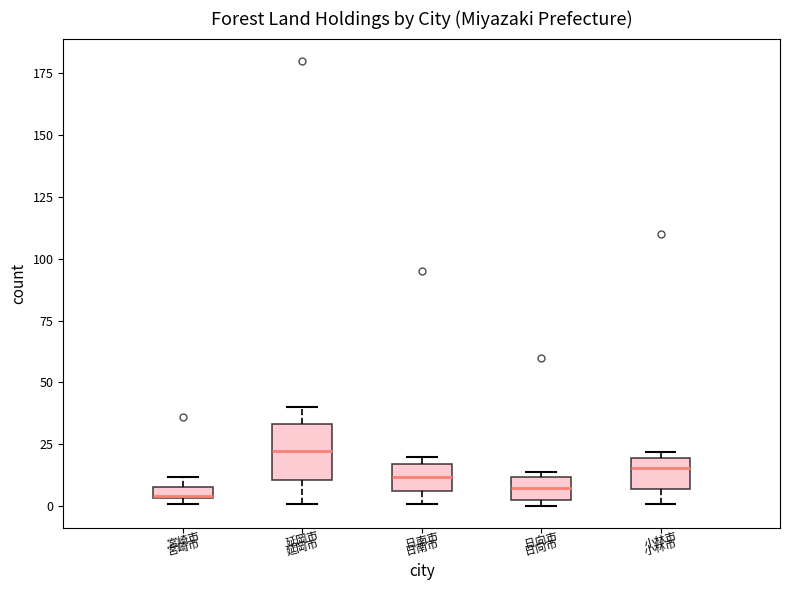

Where does the lower whisker of the box for 小林市 end on the y-axis? The values are not printed on the chart, so give them approximately, as read against the axis.

0